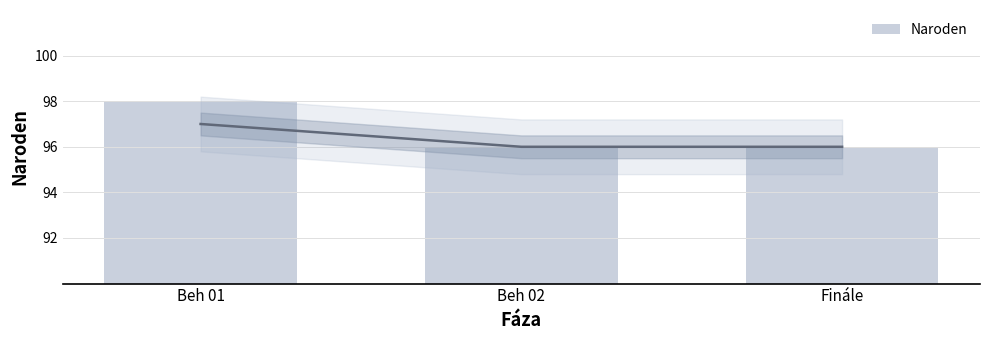

What is the ratio of the value at Finále to the value at Beh 02?

1.0